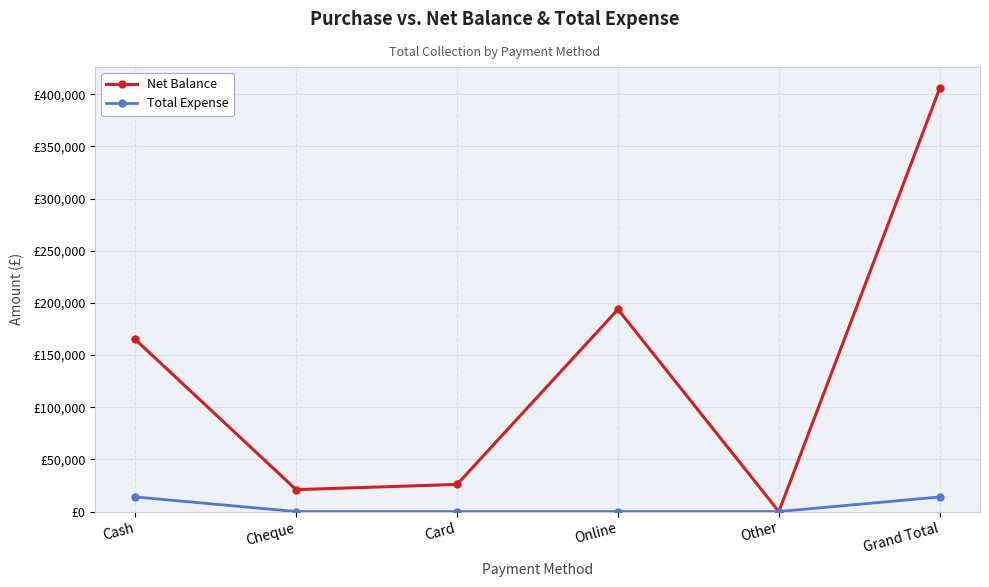

Does the chart display data point markers on the line(s)?

Yes